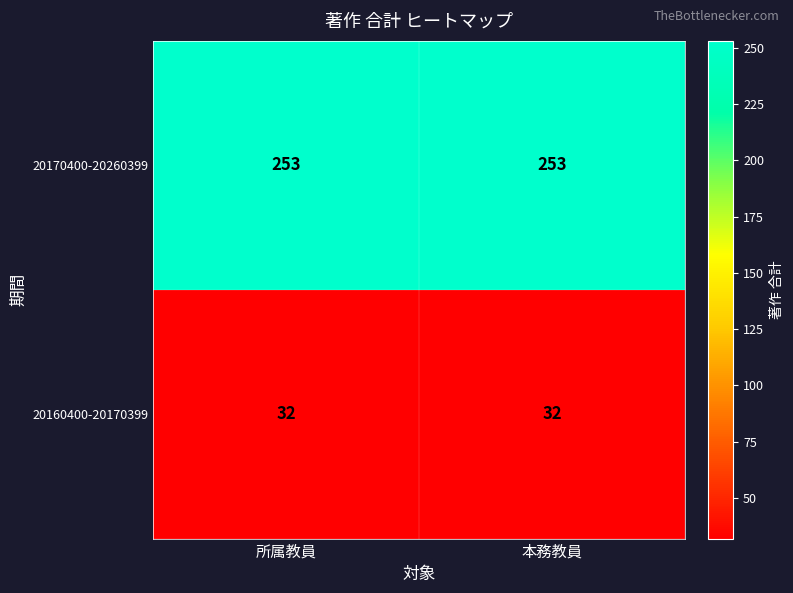

What is the sum of the 20160400-20170399 values at 本務教員 and 所属教員?

64